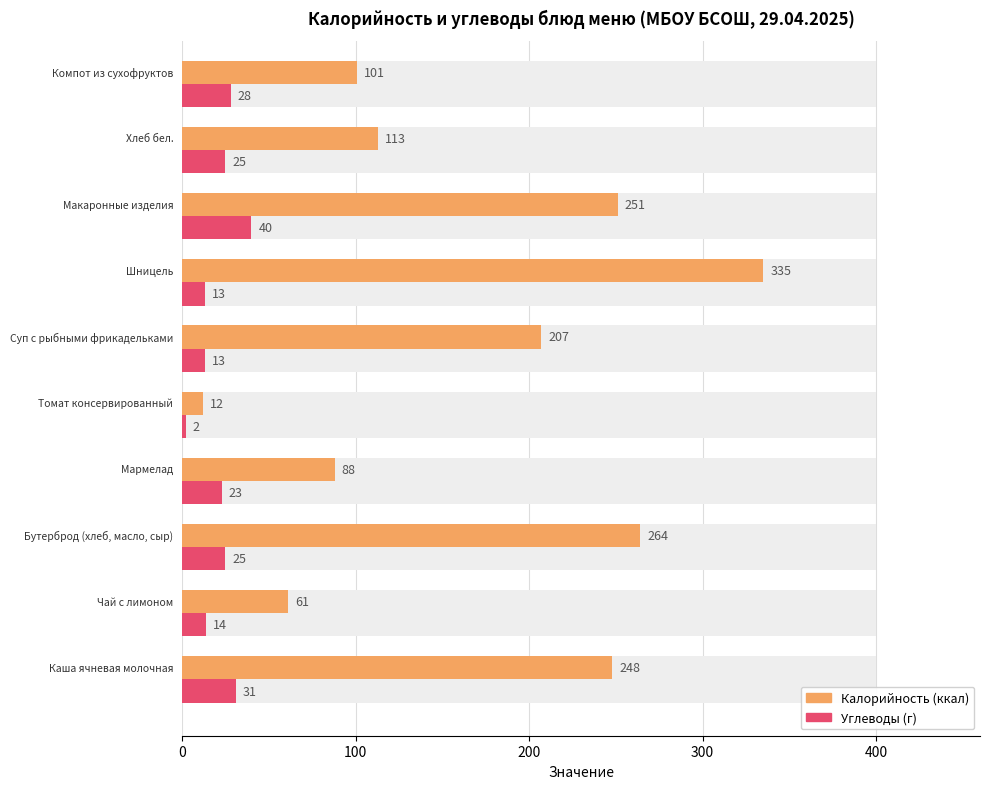

What are all the series names shown in the legend?

Калорийность, Углеводы